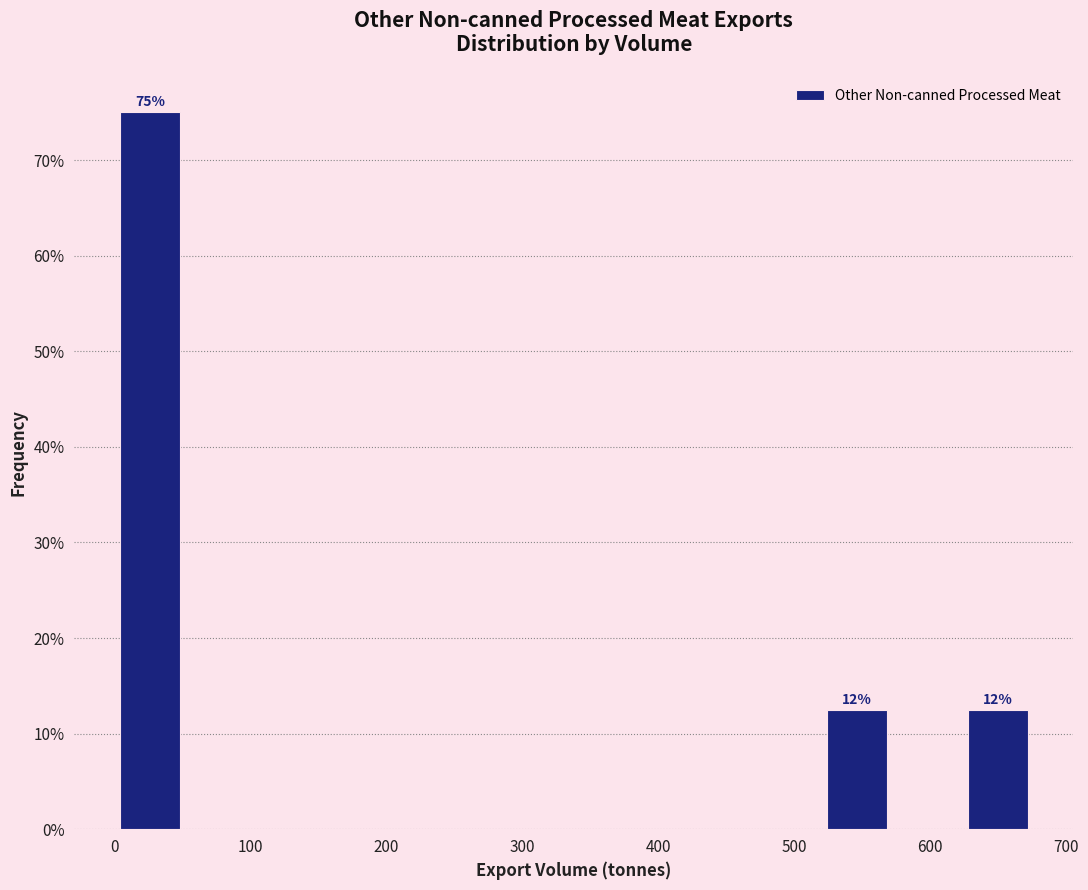

Over which range of the x-axis is the bar tallest?

0 to 50